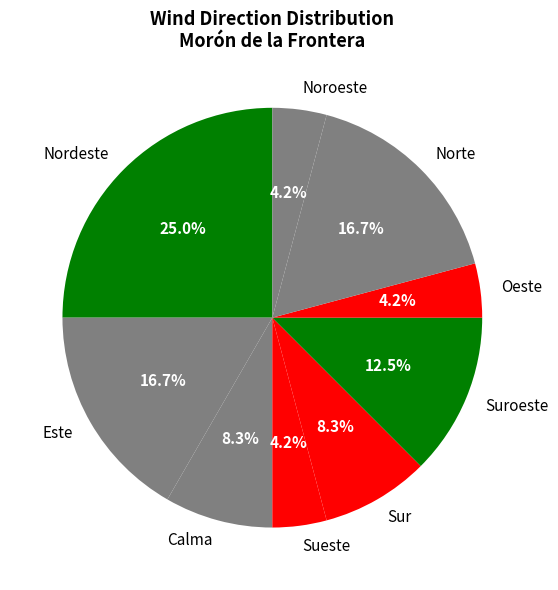

Which category has the biggest portion of the pie?

Nordeste